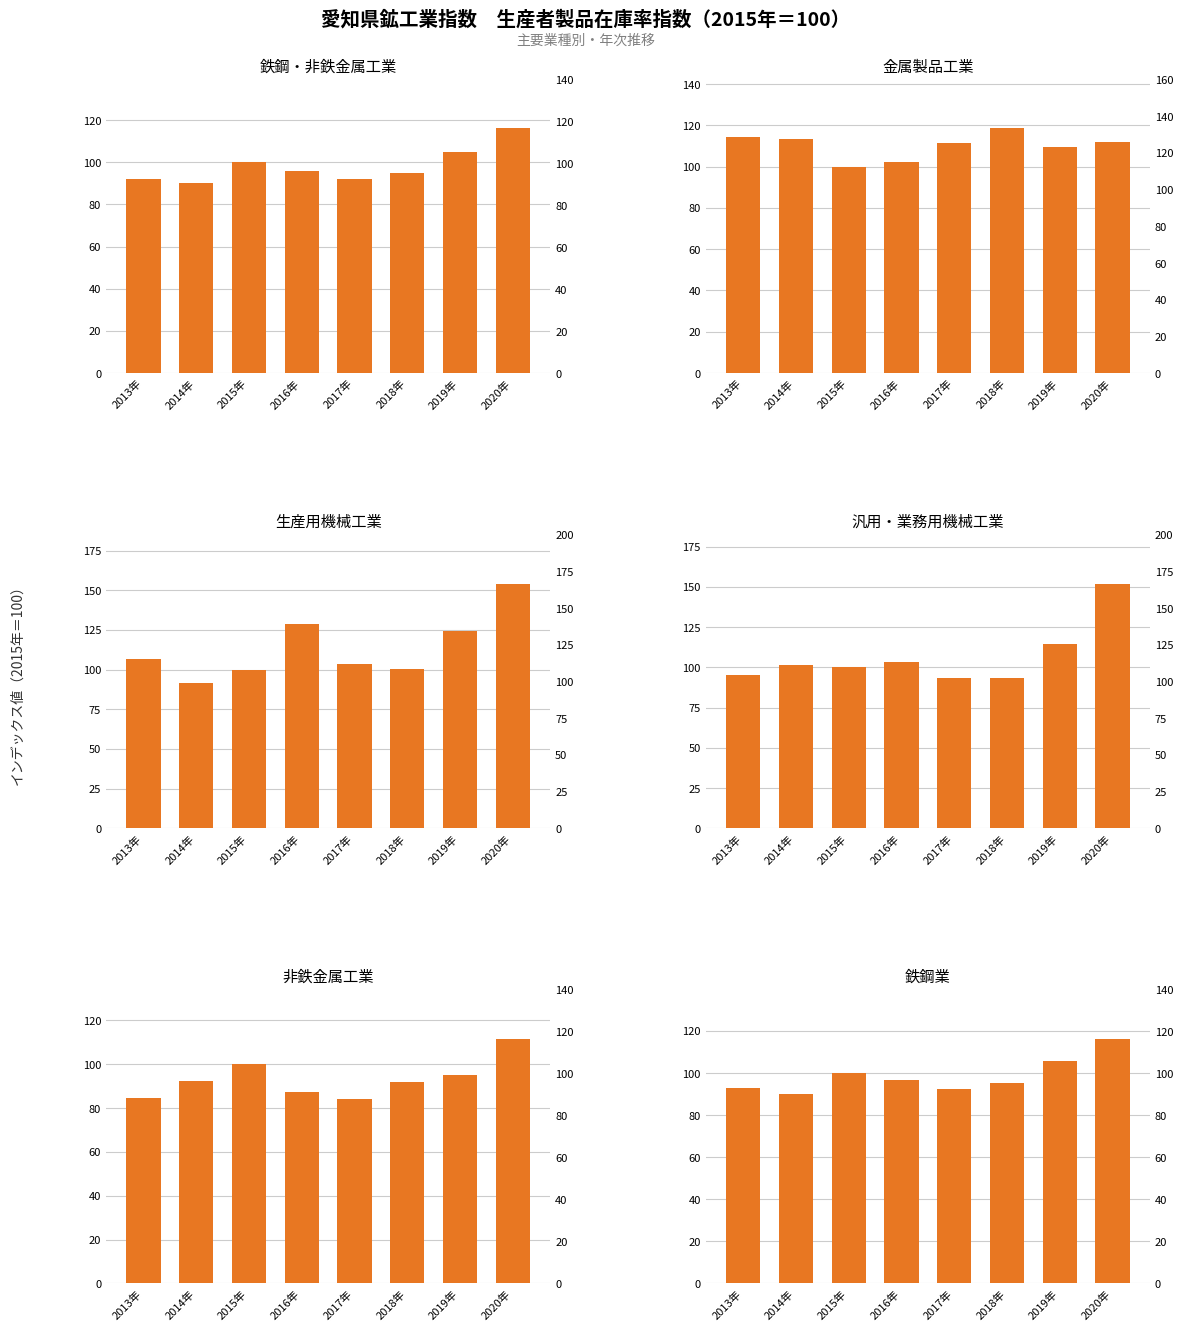

Reading left to right, what are all the values shown in this chart?

鉄鋼・非鉄金属工業: 2013年=92.2	2014年=90.0	2015年=100.0	2016年=96.0	2017年=91.8	2018年=94.9	2019年=105.0	2020年=116.0
金属製品工業: 2013年=114.3	2014年=113.2	2015年=100.0	2016年=102.2	2017年=111.4	2018年=118.5	2019年=109.3	2020年=112.0
生産用機械工業: 2013年=106.5	2014年=91.6	2015年=100.0	2016年=128.5	2017年=103.7	2018年=100.4	2019年=124.4	2020年=154.2
汎用・業務用機械工業: 2013年=95.3	2014年=101.7	2015年=100.0	2016年=103.3	2017年=93.6	2018年=93.5	2019年=114.5	2020年=152.0
非鉄金属工業: 2013年=84.5	2014年=92.3	2015年=100.0	2016年=87.5	2017年=84.2	2018年=91.7	2019年=95.0	2020年=111.6
鉄鋼業: 2013年=92.7	2014年=89.9	2015年=100.0	2016年=96.7	2017年=92.3	2018年=95.1	2019年=105.8	2020年=116.3